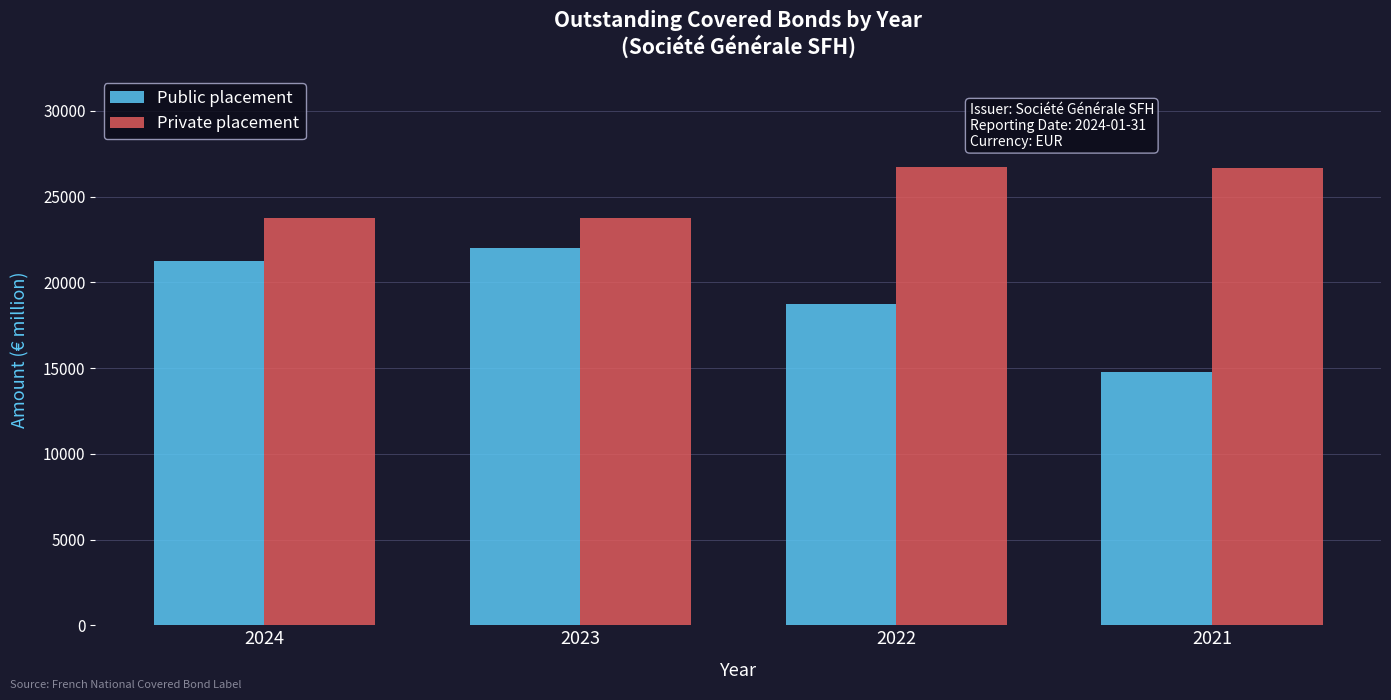

What is the difference between the Private placement values at 2021 and 2023?

2900